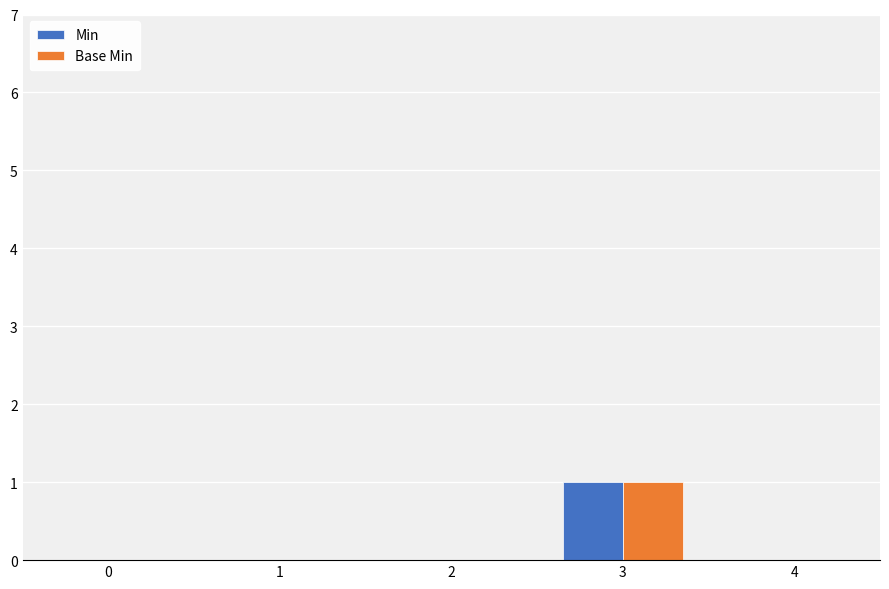

At which category is the sum across all series the highest?

3